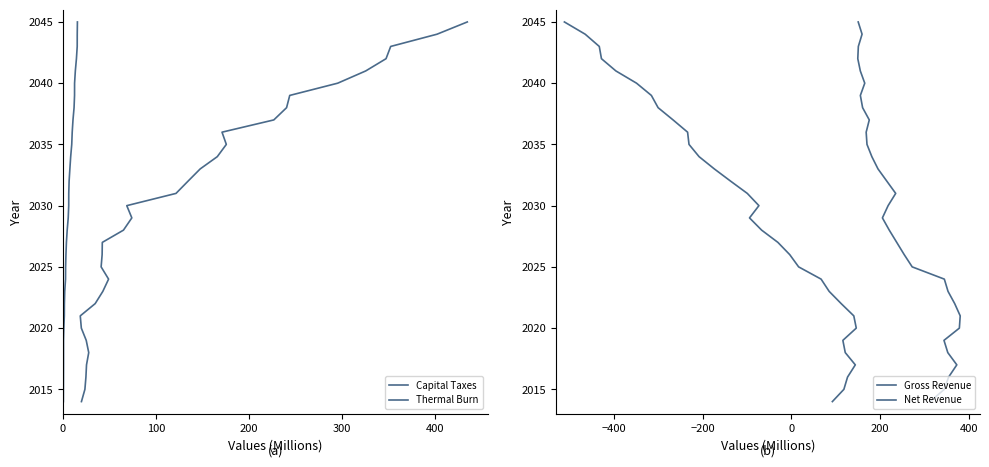

True or false: Net Revenue and Gross Revenue cross at least once.

False